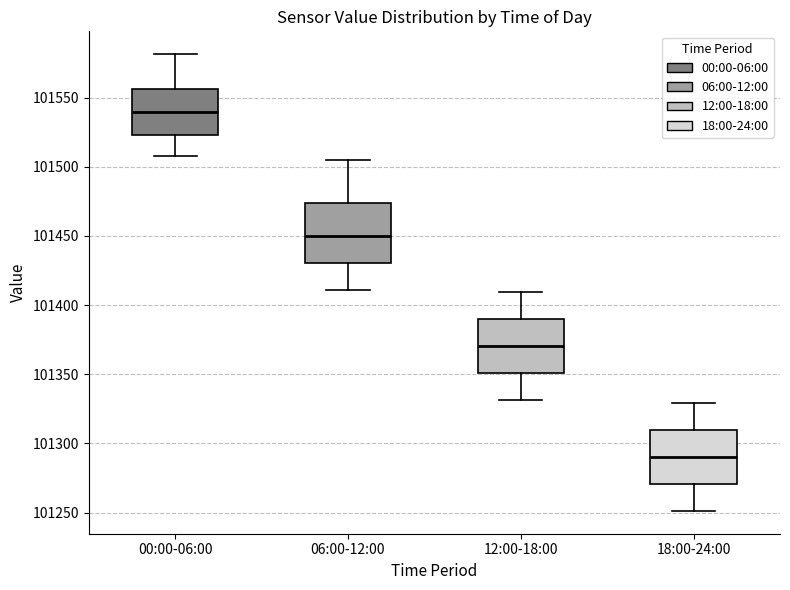

Where does the upper whisker of the box for 12:00-18:00 end on the y-axis? The values are not printed on the chart, so give them approximately, as read against the axis.

101410